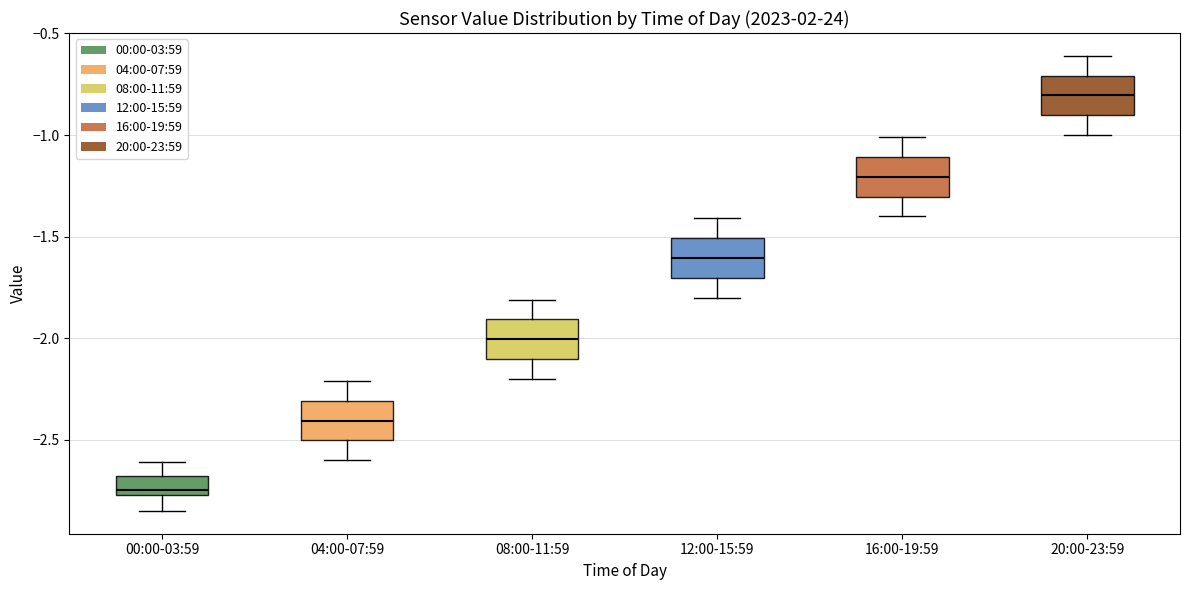

Where is the lower edge of the box for 16:00-19:59 on the y-axis? The values are not printed on the chart, so give them approximately, as read against the axis.

-1.30